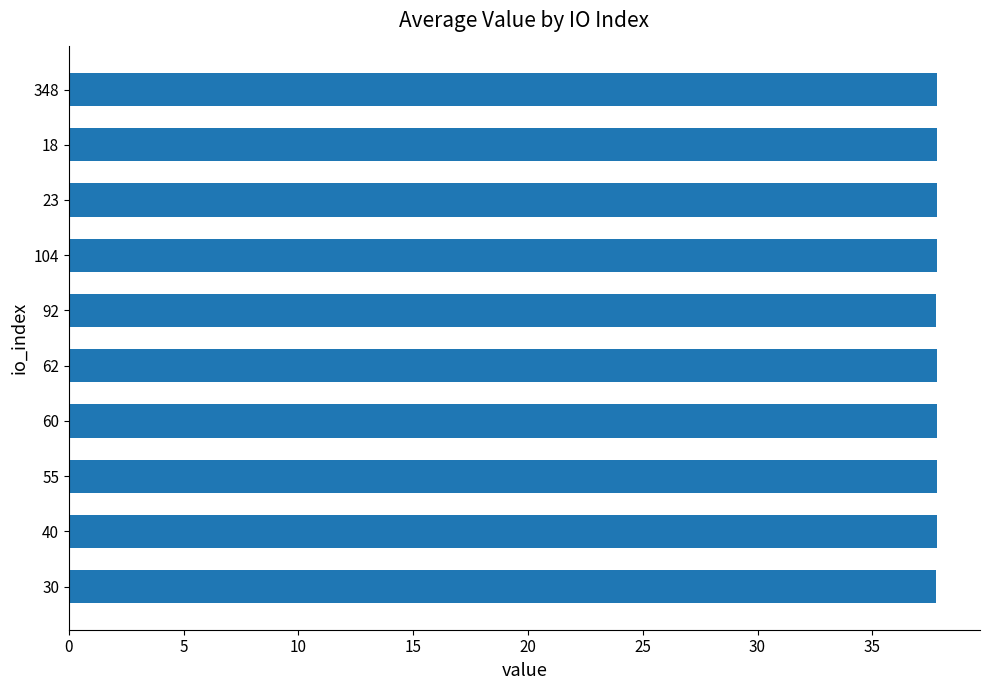

Approximately how many times larger is the value at 62 compared to 40?

1.0